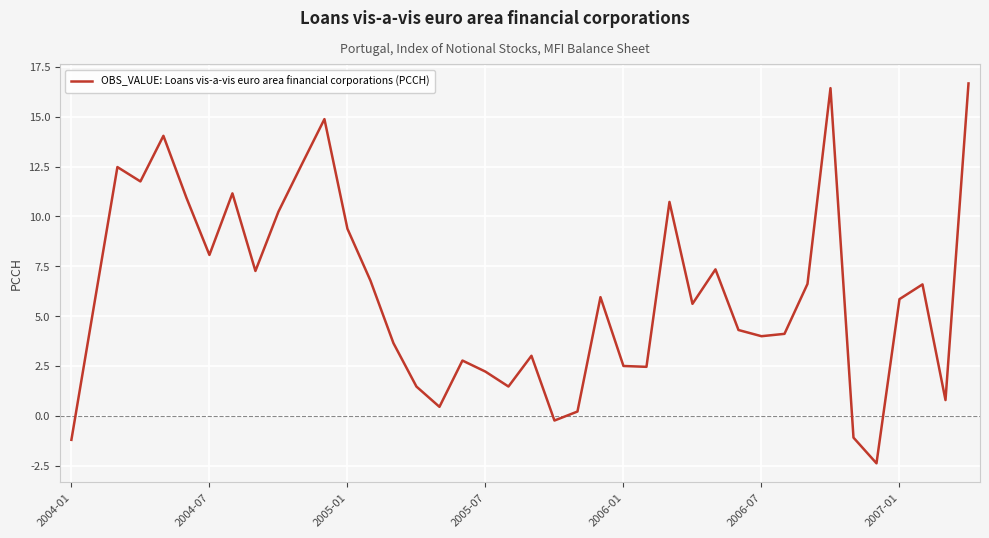

Is this an area chart (filled region under the line)?

No